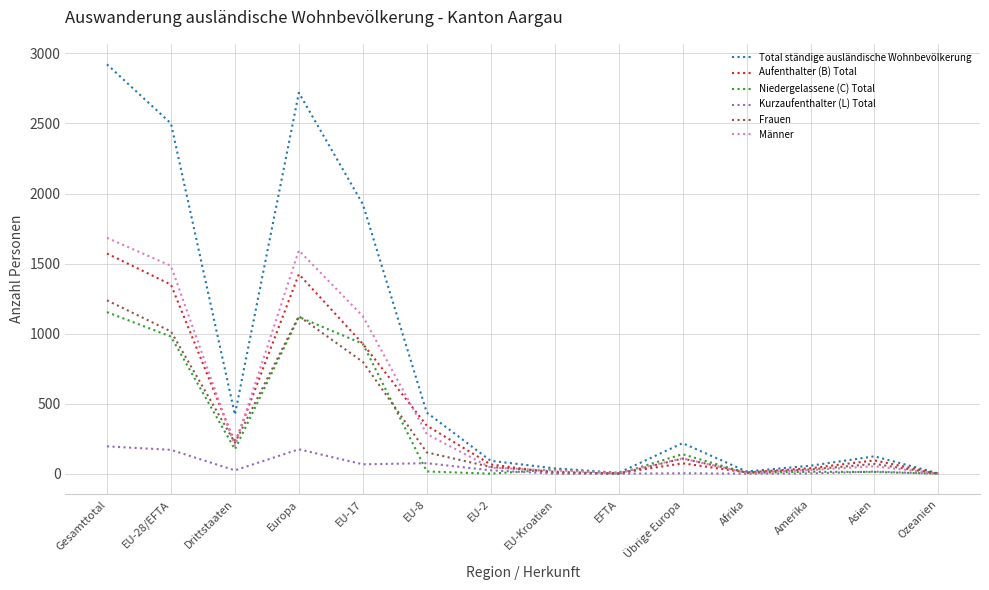

Which series has the largest total across all categories?

Total ständige ausländische Wohnbevölkerung